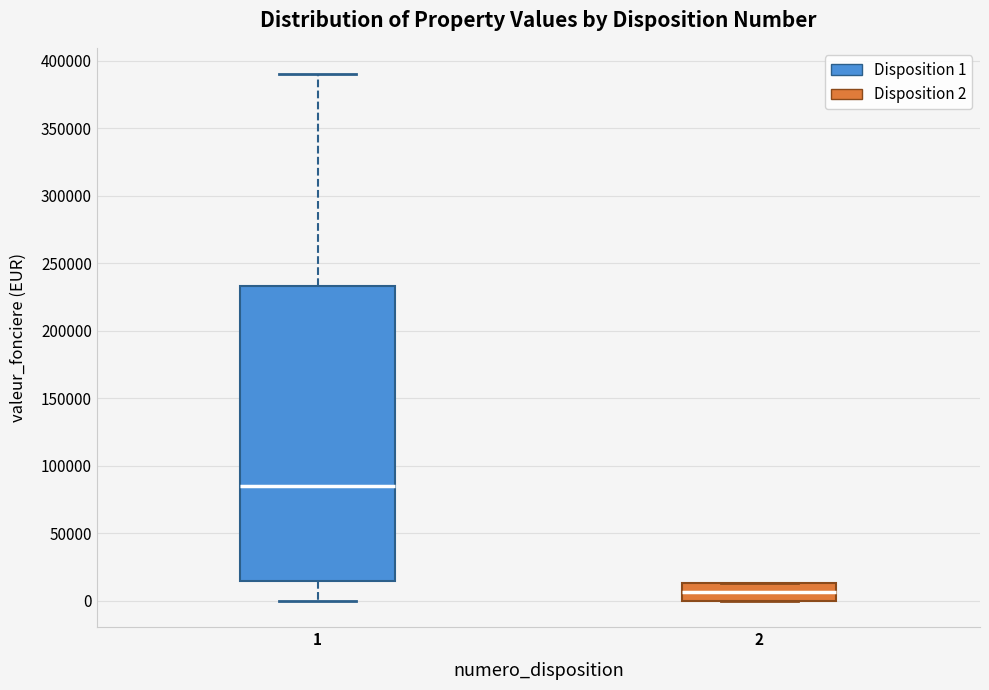

Which box has the lowest median line?

2